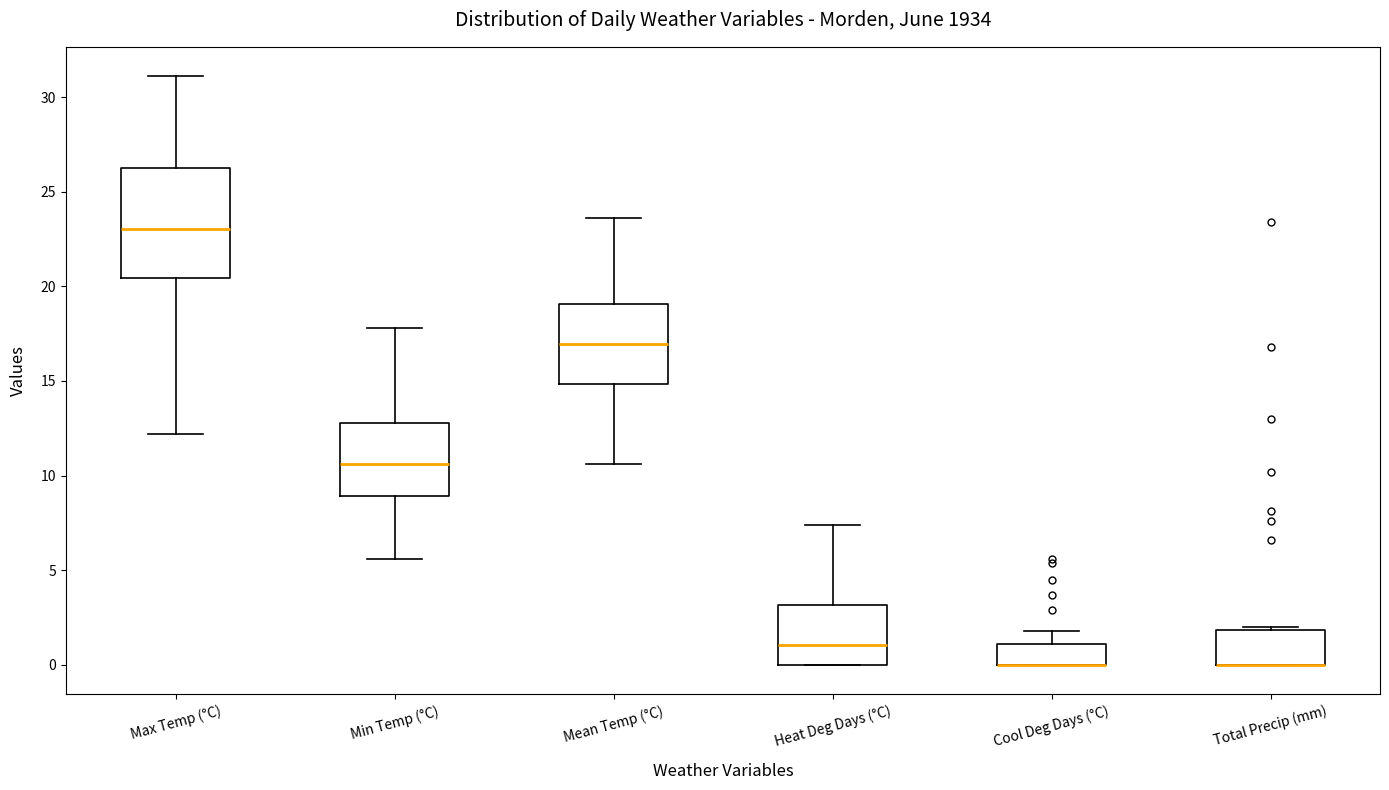

Reading left to right, transcribe this box plot: for each box, give where its median line is, the range the box spans, and where its two whiskers end, as read against the y-axis. The values are not printed on the chart, so give them approximately, as read against the axis.

Max Temp (°C): median 23.0, box 20.5 to 26.5, whiskers 12.0 to 31.0
Min Temp (°C): median 10.5, box 9.0 to 13.0, whiskers 5.5 to 18.0
Mean Temp (°C): median 17.0, box 15.0 to 19.0, whiskers 10.5 to 23.5
Heat Deg Days (°C): median 1.0, box 0.0 to 3.0, whiskers 0.0 to 7.5
Cool Deg Days (°C): median 0.0 (drawn on the box's lower edge), box 0.0 to 1.0, whiskers 0.0 to 2.0
Total Precip (mm): median 0.0 (drawn on the box's lower edge), box 0.0 to 2.0, whiskers 0.0 to 2.0 (just above the box's upper edge)